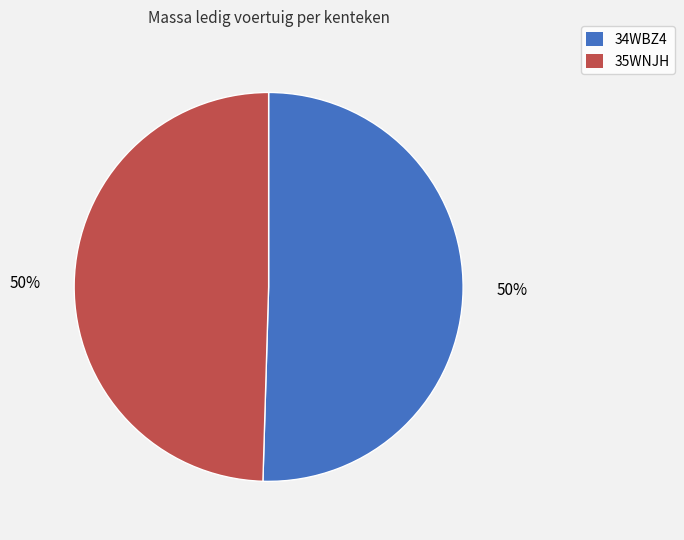

To the nearest percent, what percentage of the pie is 34WBZ4?

50%